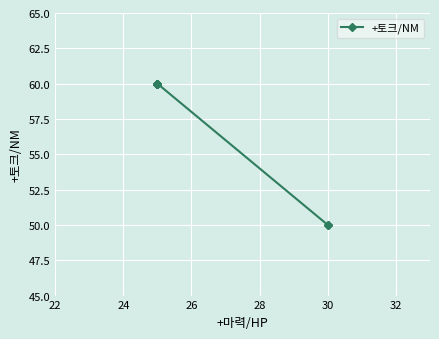

How many lines are shown in the chart?

1